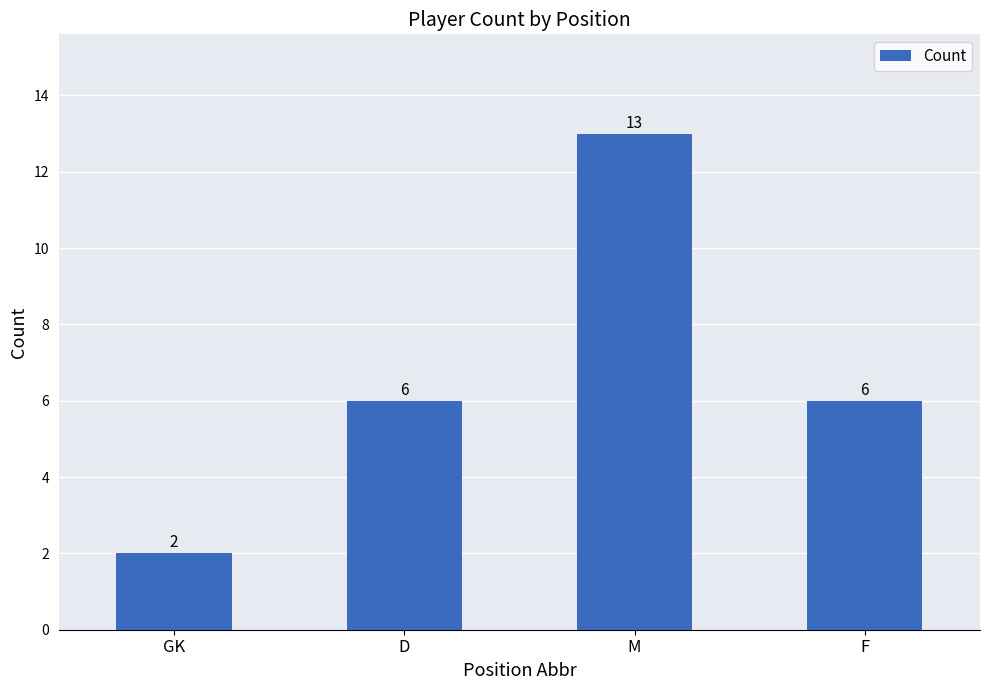

The chart shows a value of 13 at M. True or false?

True